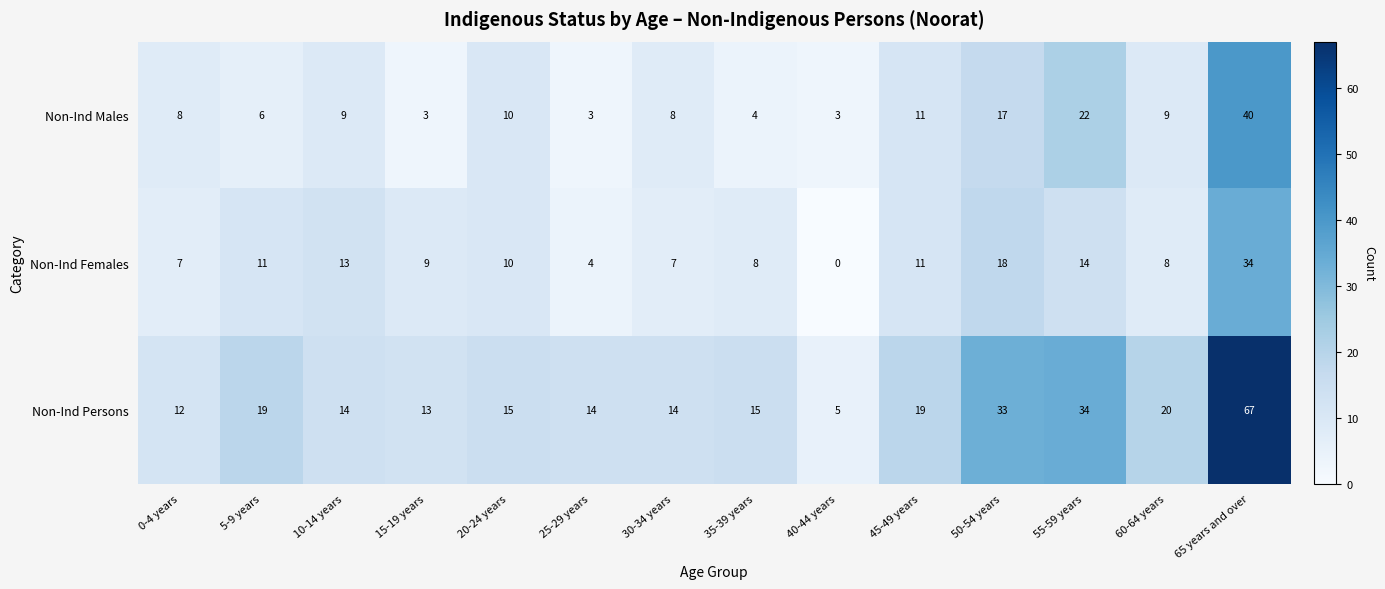

How many series are shown in this chart?

3